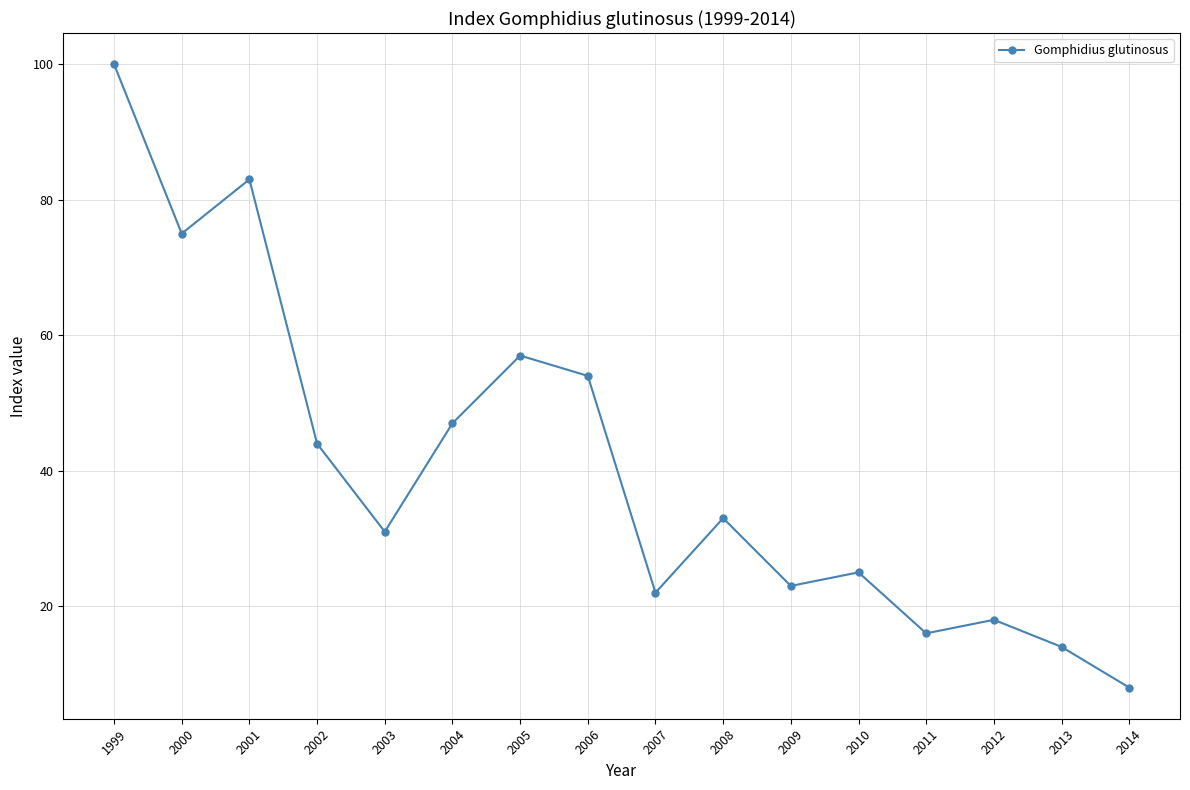

What is the maximum value shown in the chart?

100